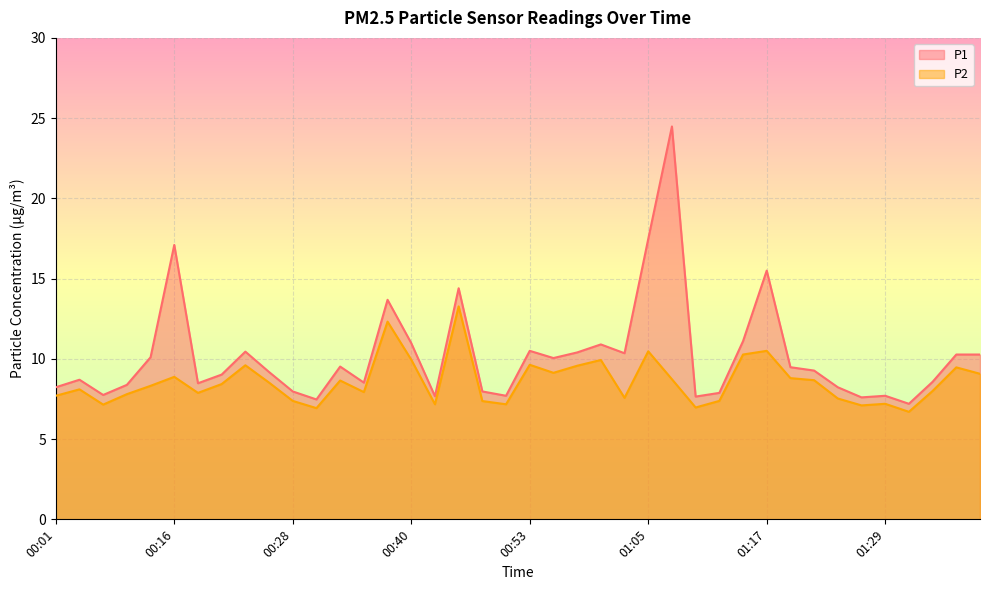

How many interior local peaks does the P2 series have?

12